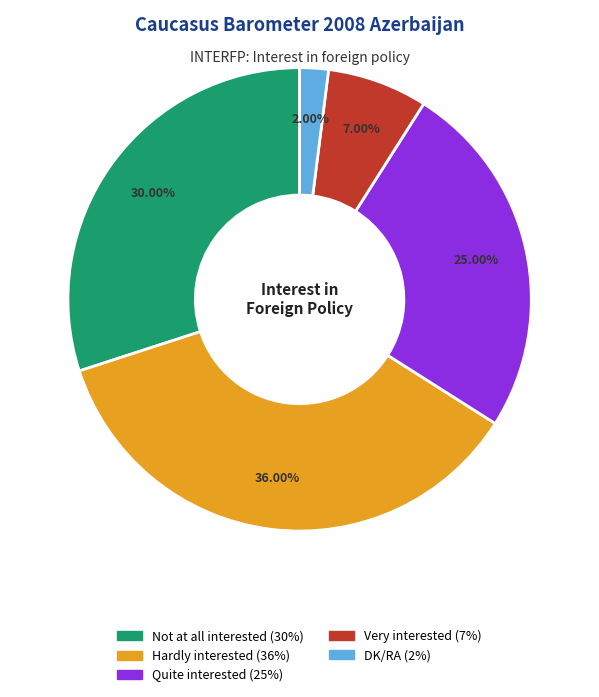

To the nearest percent, what is the average slice percentage?

20%